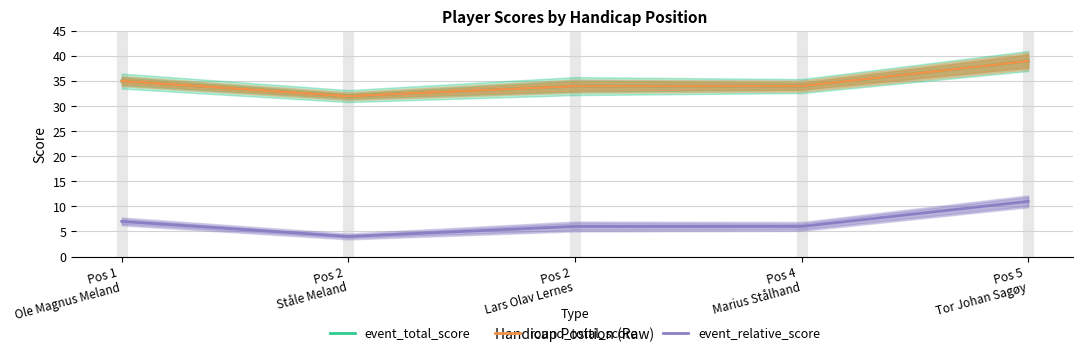

True or false: event_total_score and round_total_score intersect in this chart.

False